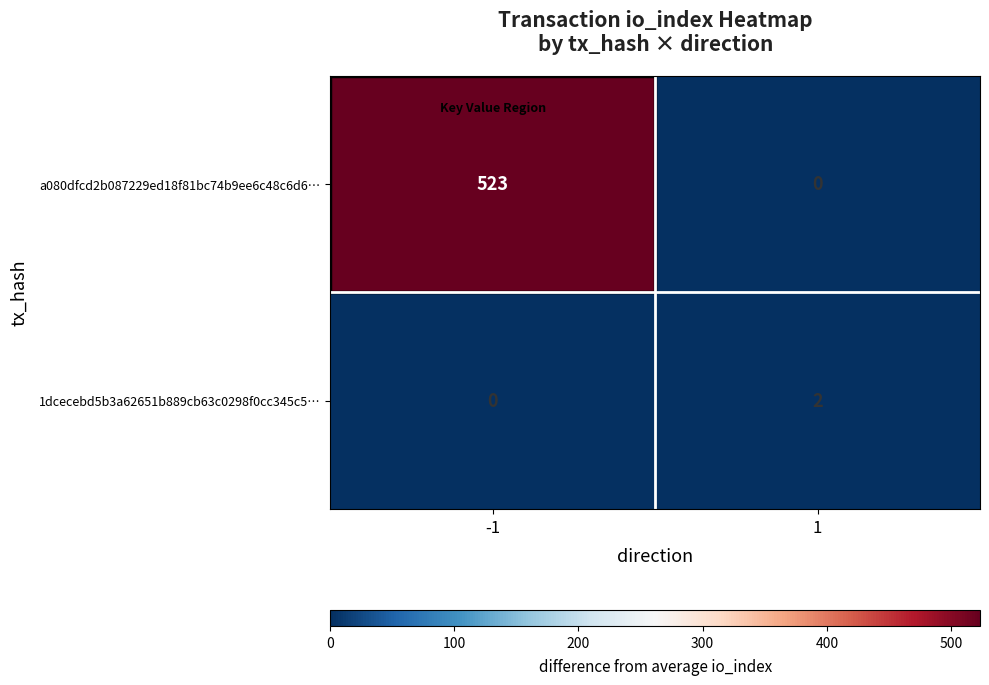

Which series changed the most between -1 and 1?

a080dfcd2b087229ed18f81bc74b9ee6c48c6d6…